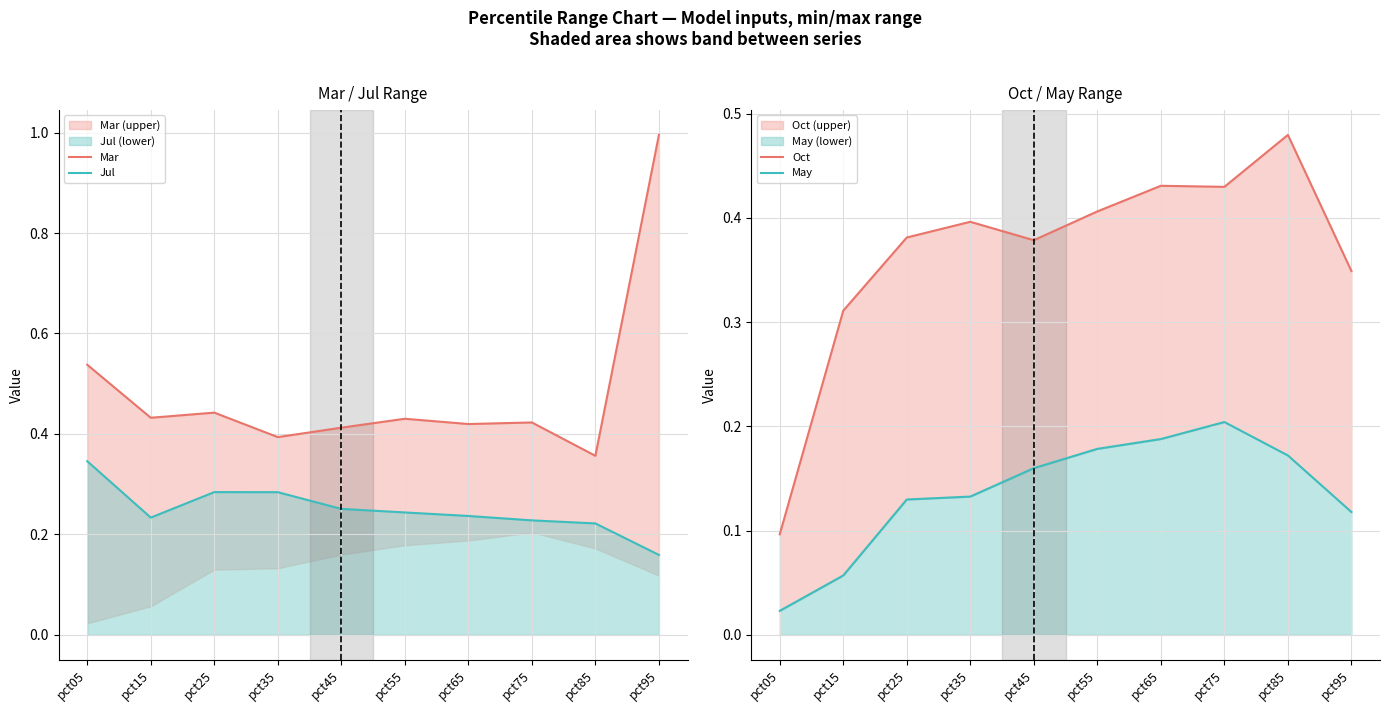

What is the difference between the maximum and minimum values in the Mar series?

0.6